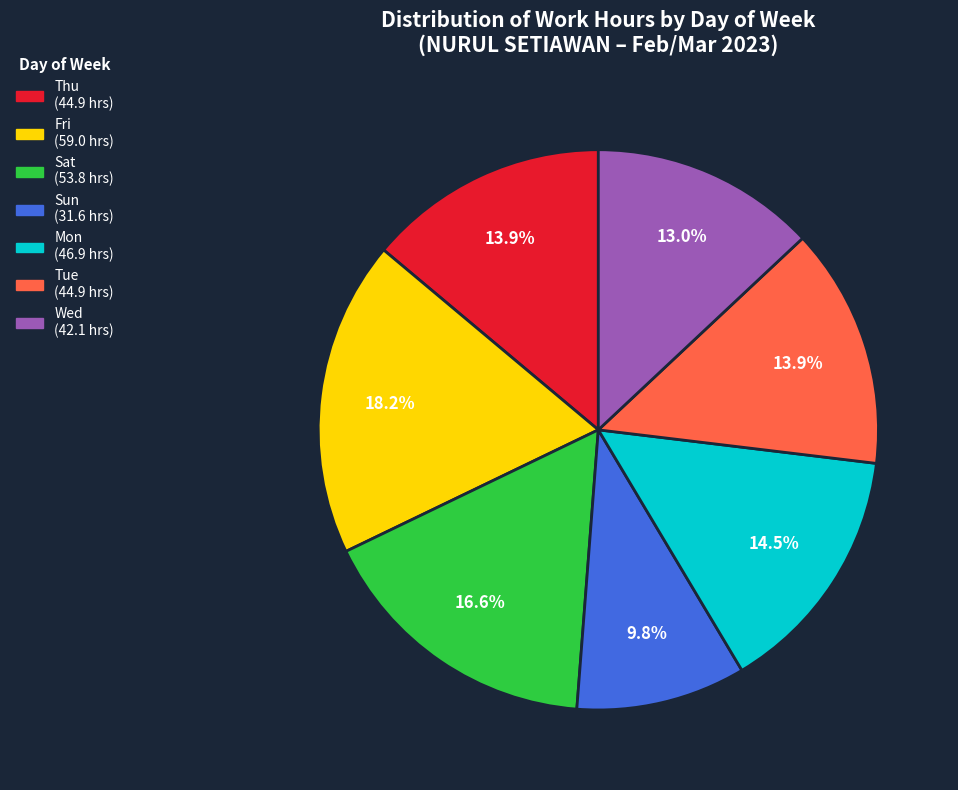

Does any single category account for the majority?

No